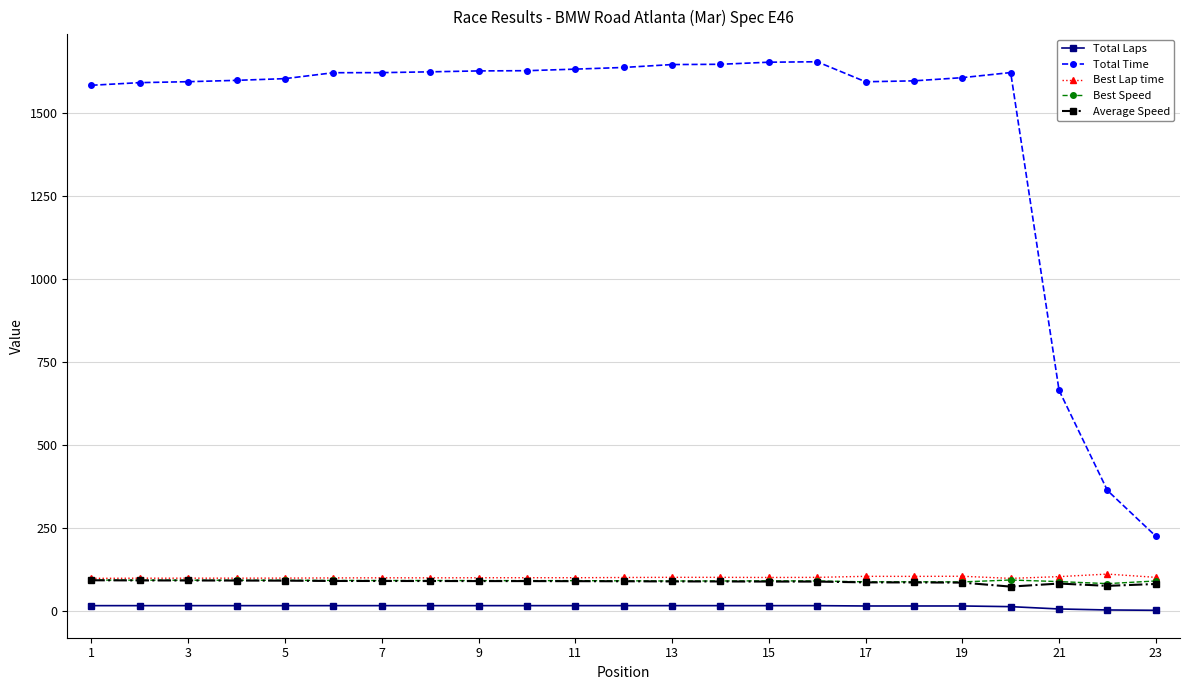

Which series has the largest range (max minus min)?

Total Time